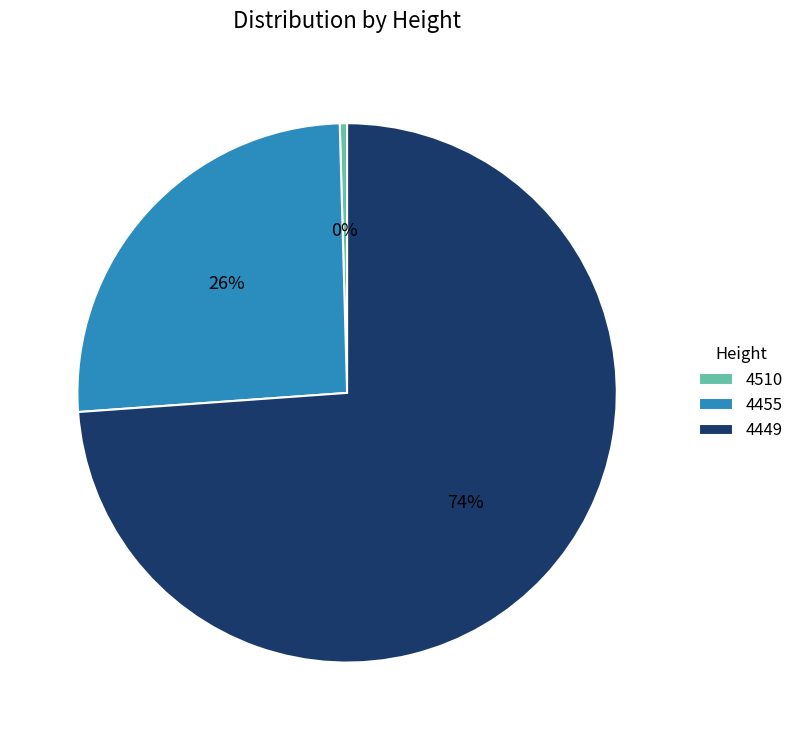

Do 4510 and 4449 together represent more than half of the pie?

Yes